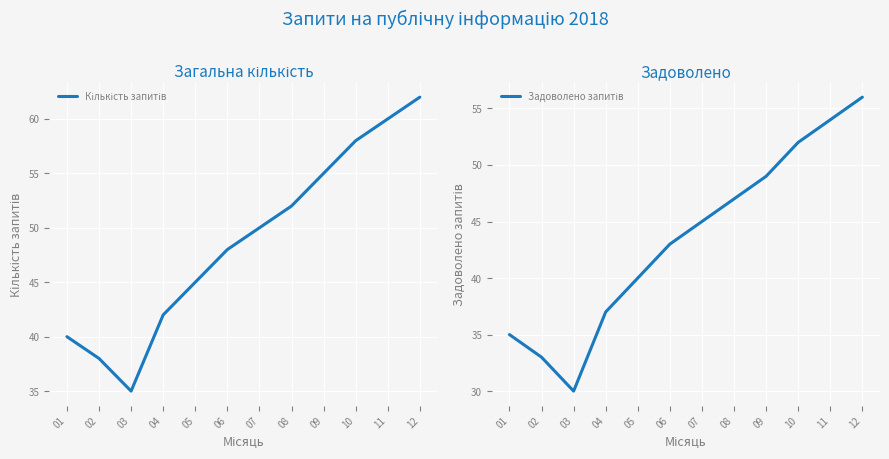

True or false: Кількість запитів has a value of 108 at 12.

False